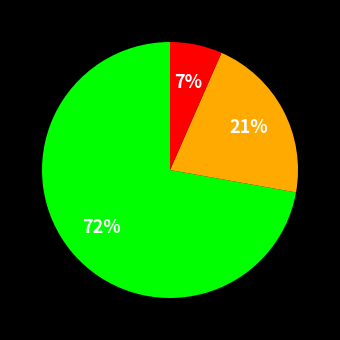

To the nearest percent, what is the average slice percentage?

33%